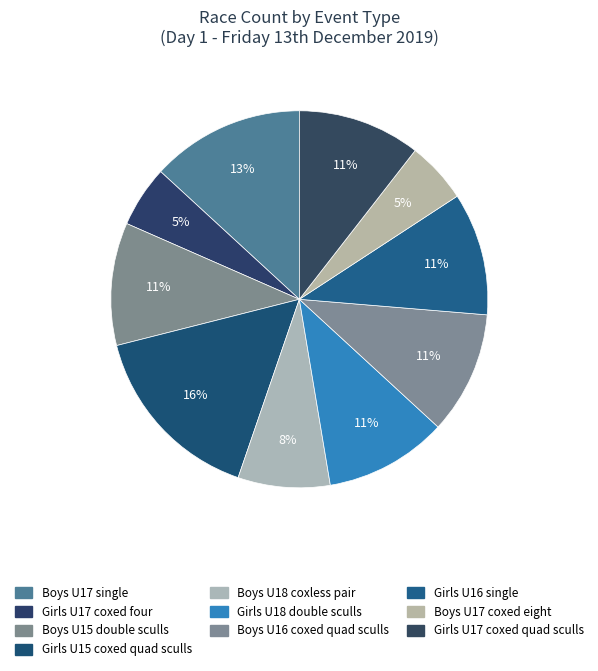

Count the number of slices in the pie.

10